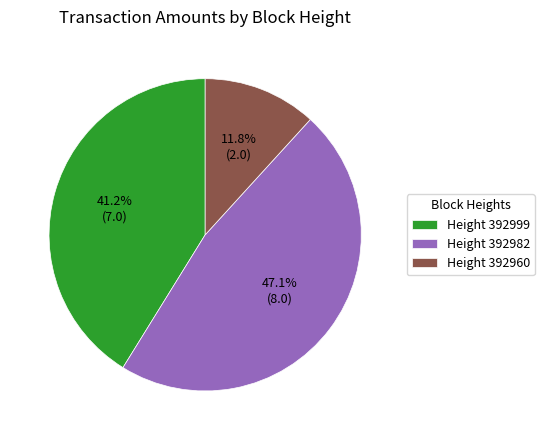

Count the number of slices in the pie.

3